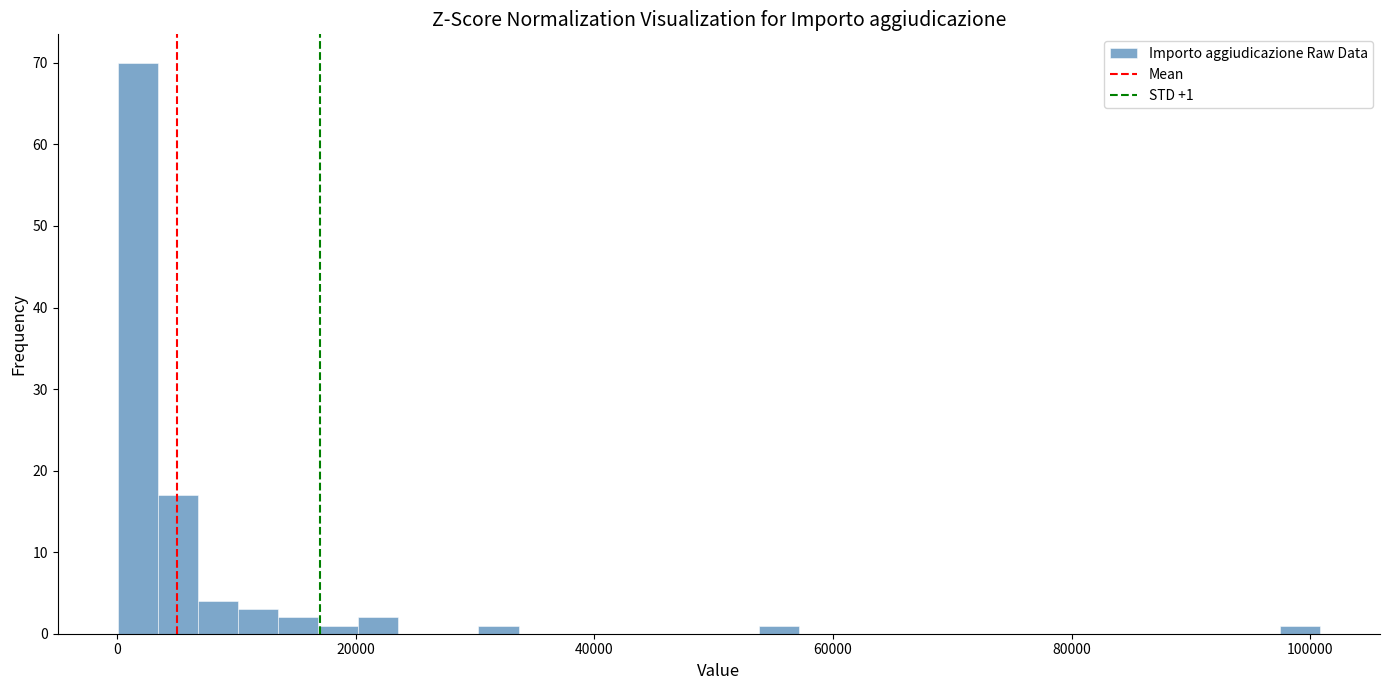

Read against the x-axis, roughly where is the centre of the tallest bar?

2000